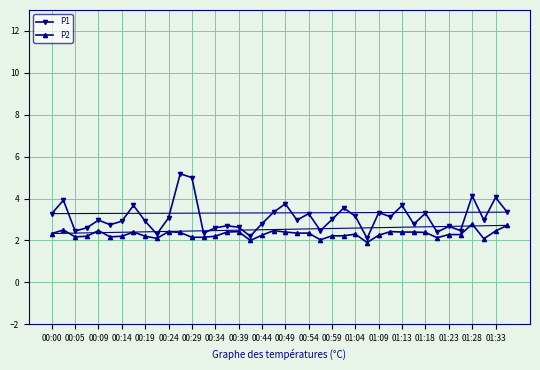

True or false: P2 and P1 intersect in this chart.

False